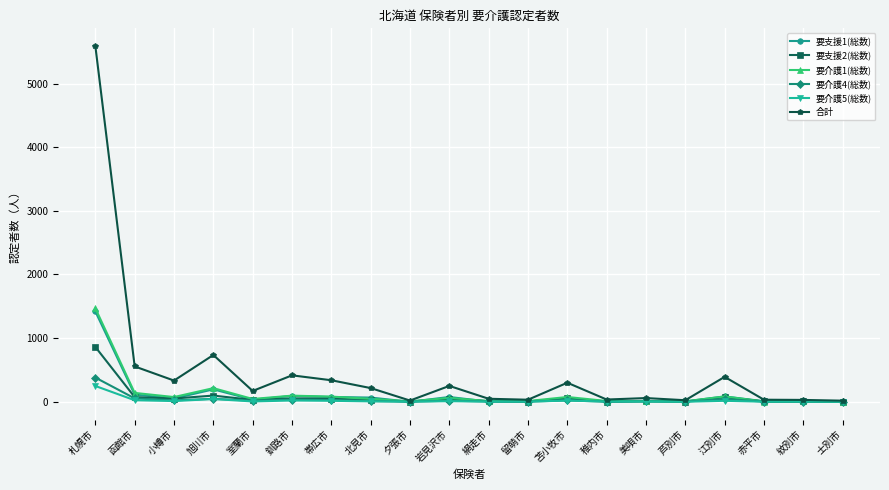

Which series has the widest spread of values?

合計